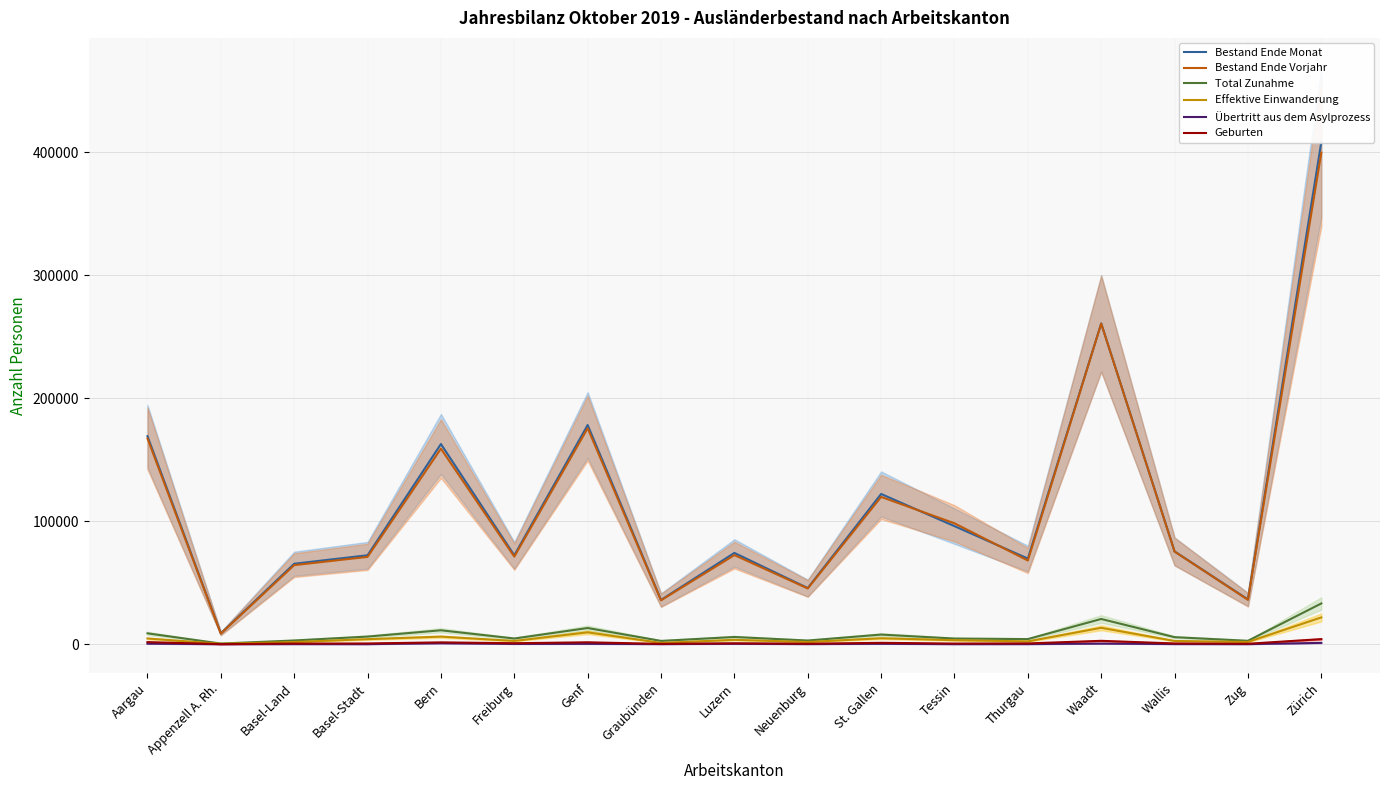

Which series changed the most between Thurgau and Zug?

Bestand Ende Monat